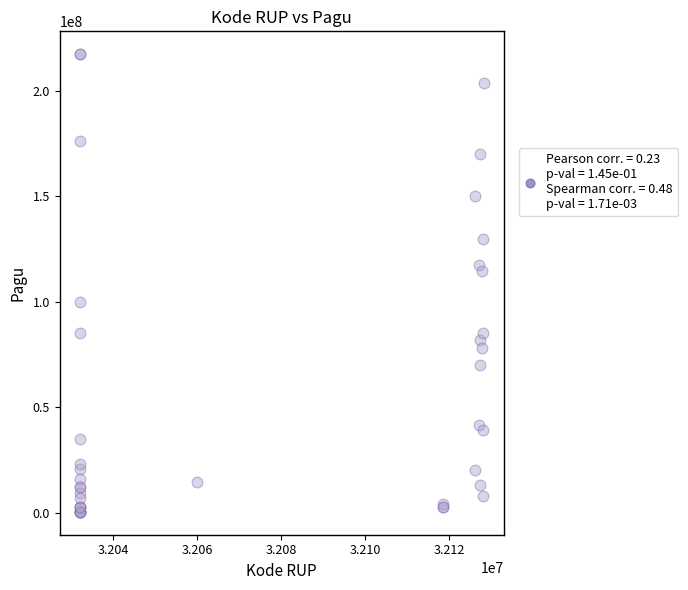

What Y value in the scatter plot is closest to 108830000?

114296000